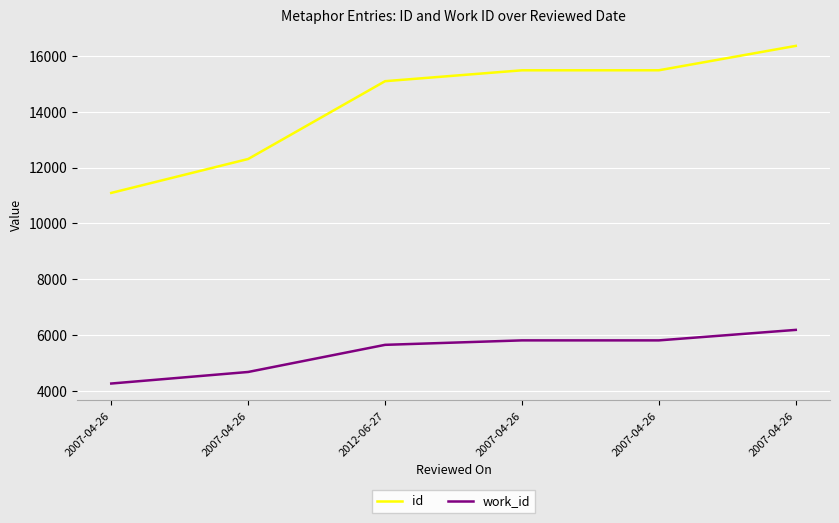

What is the difference between the id values at 2007-04-26 and 2007-04-26?

1216